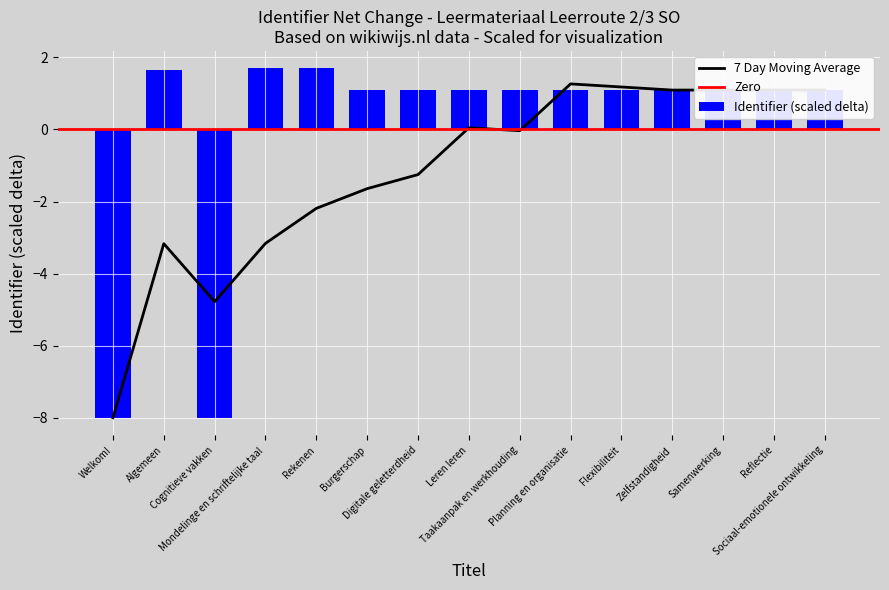

What is the greatest value displayed?

1.7